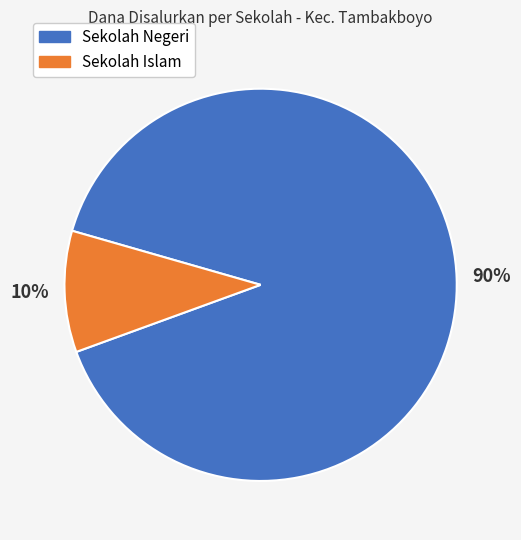

Is there a majority slice in this chart?

Yes